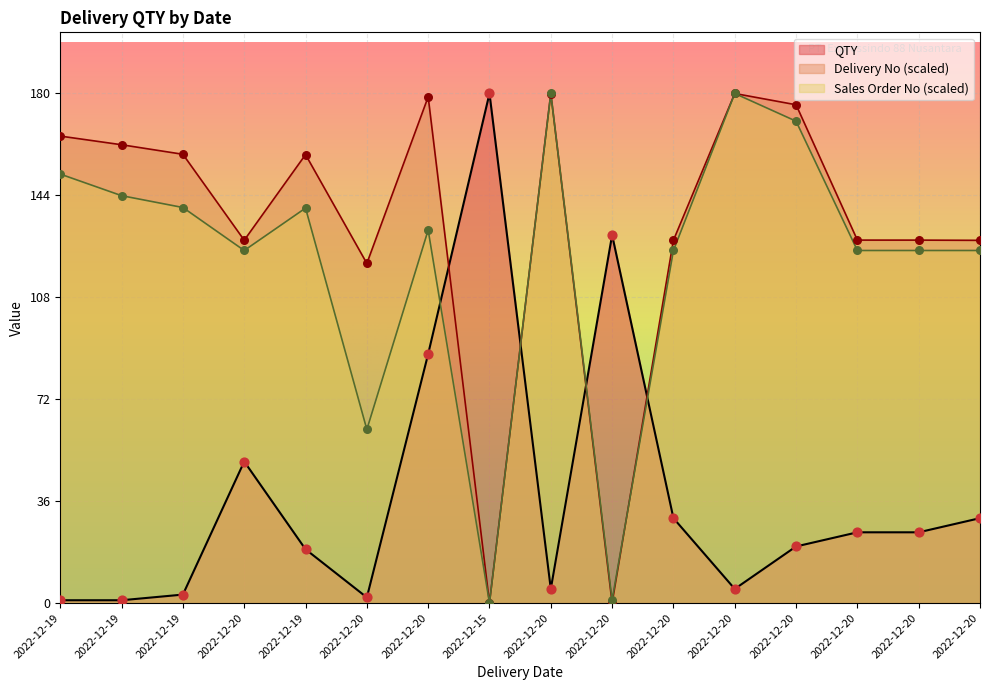

Which series has the largest Y range (max minus min)?

Delivery No